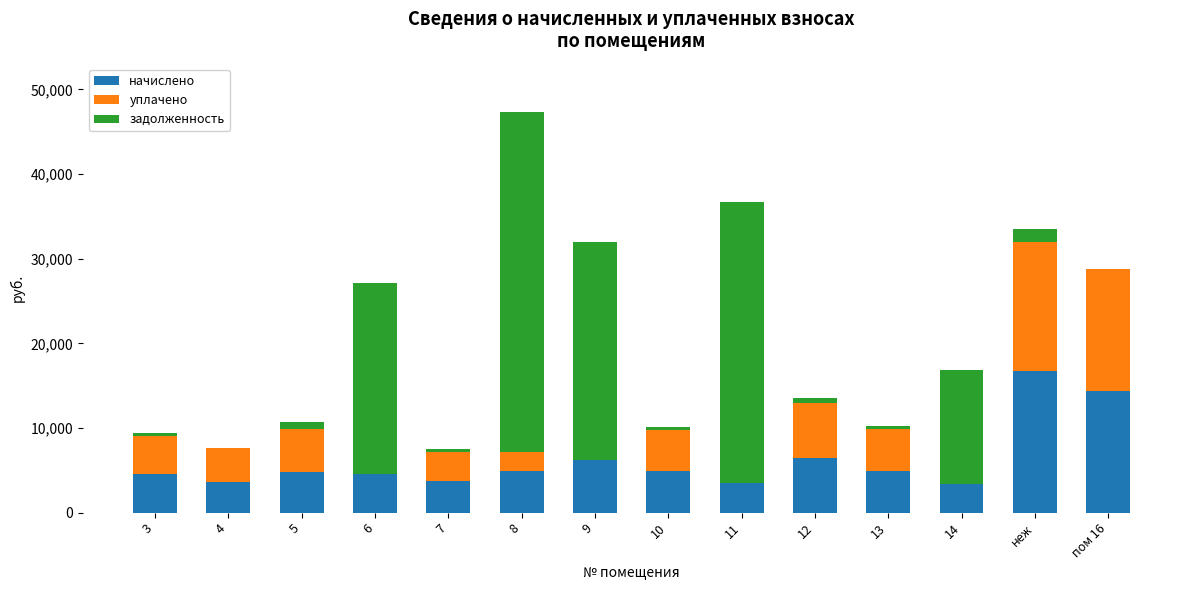

What is the highest value of the начислено series?

16775.1